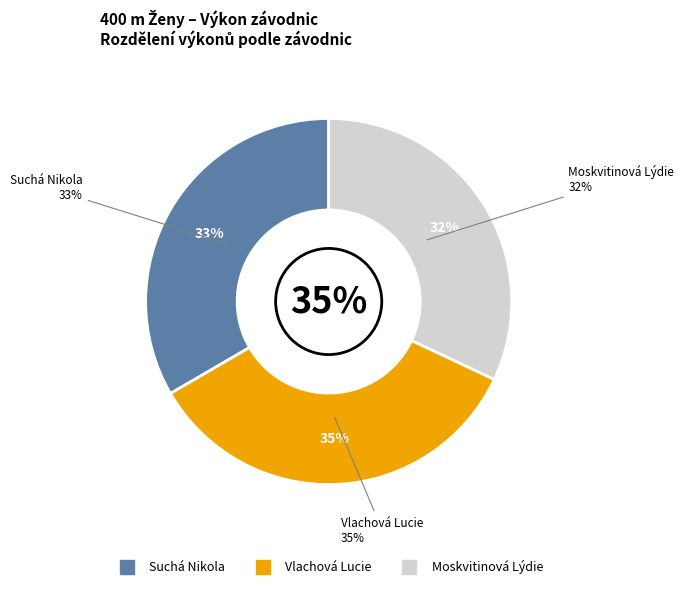

How many segments does this pie chart have?

3